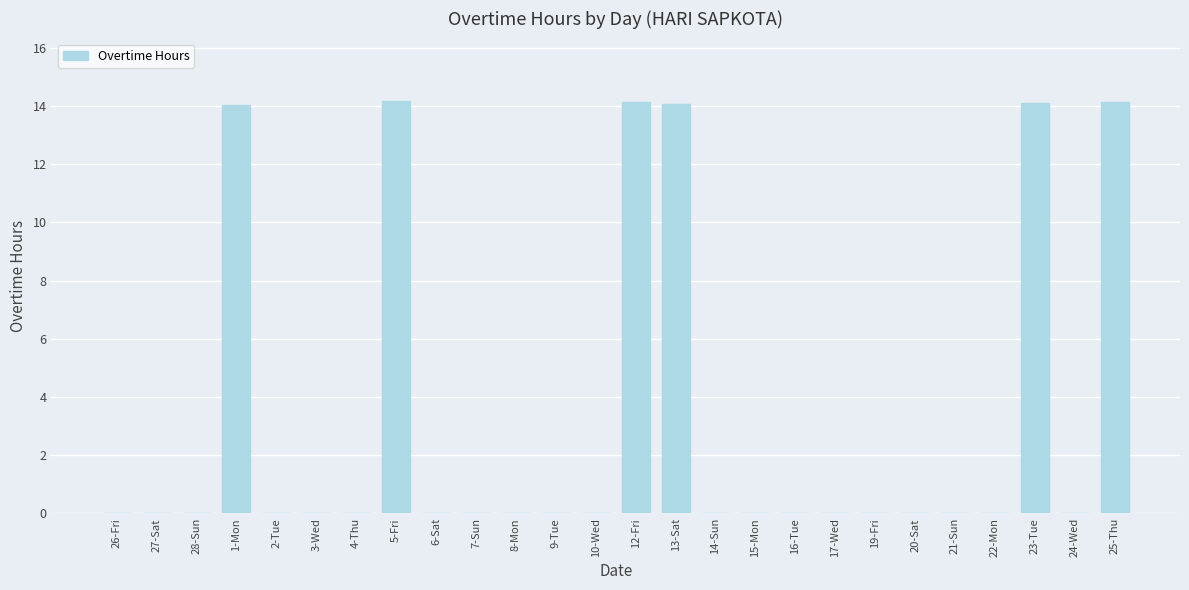

Count the number of data series in this chart.

1